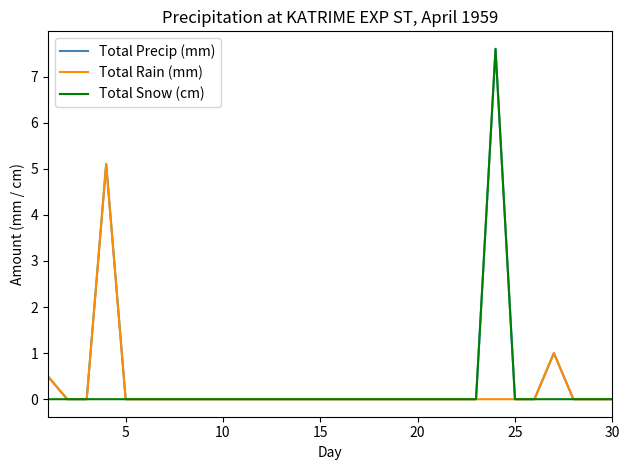

What are all the series names shown in the legend?

Total Precip (mm), Total Rain (mm), Total Snow (cm)